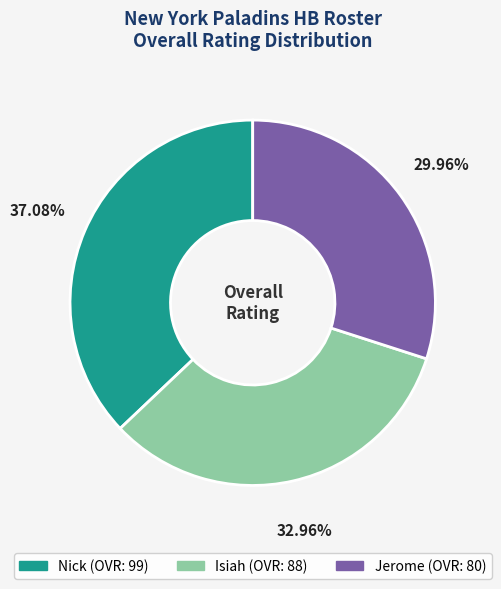

What is the ratio of the value at Isiah to the value at Nick?

0.9